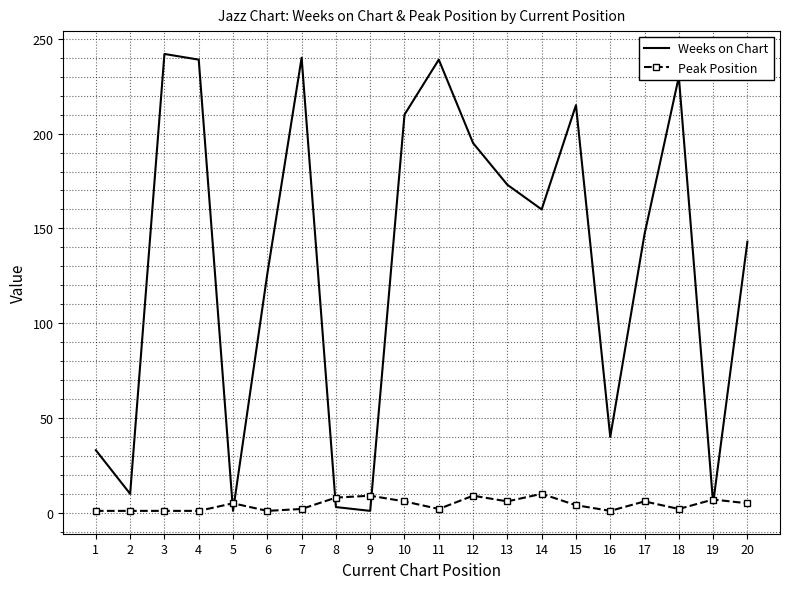

What is the maximum value shown in the chart?

242